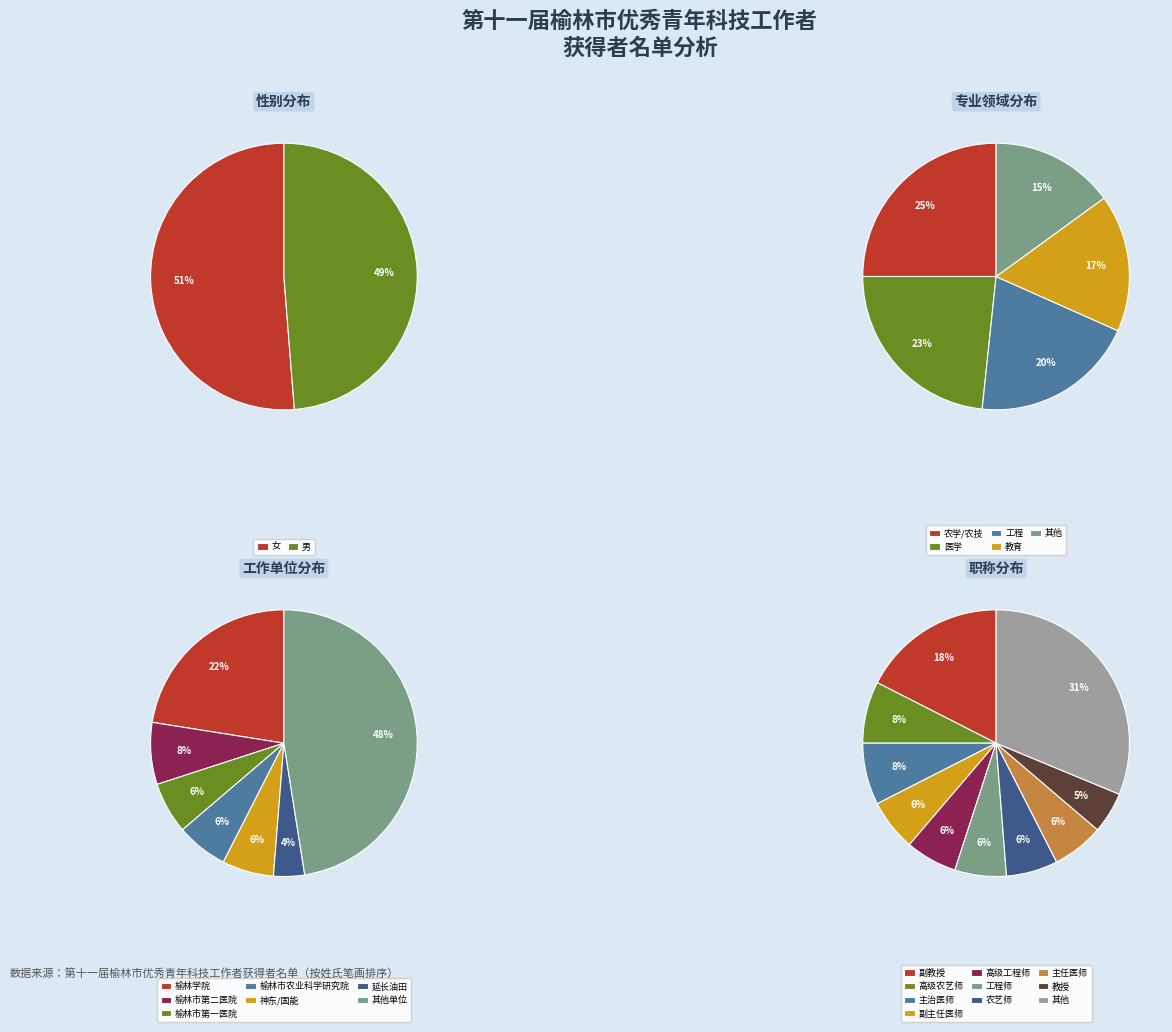

Approximately how many times larger is the value at 男 compared to 女?

1.0